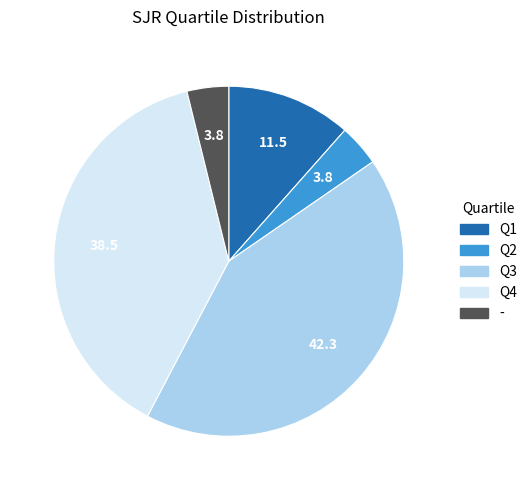

Does Q3 represent more than half of the total?

No